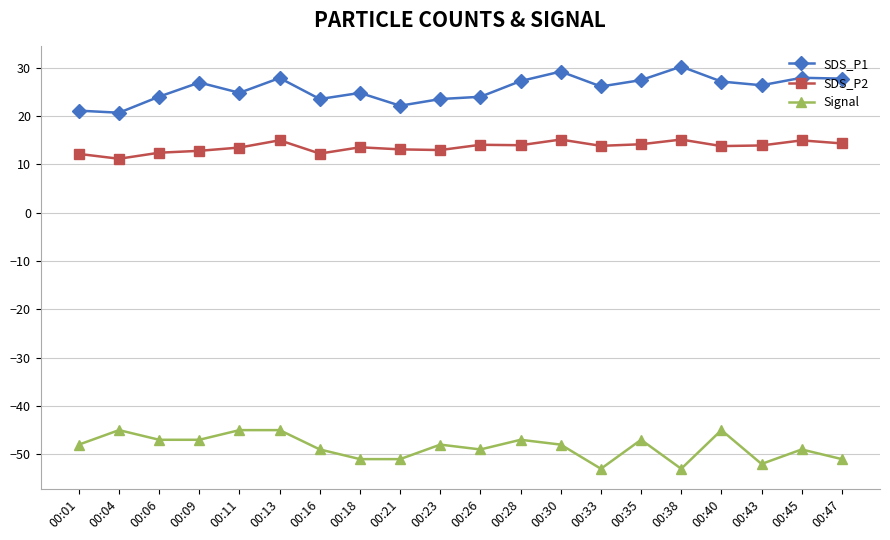

The value of Signal at 00:16 is -49.0. True or false?

True